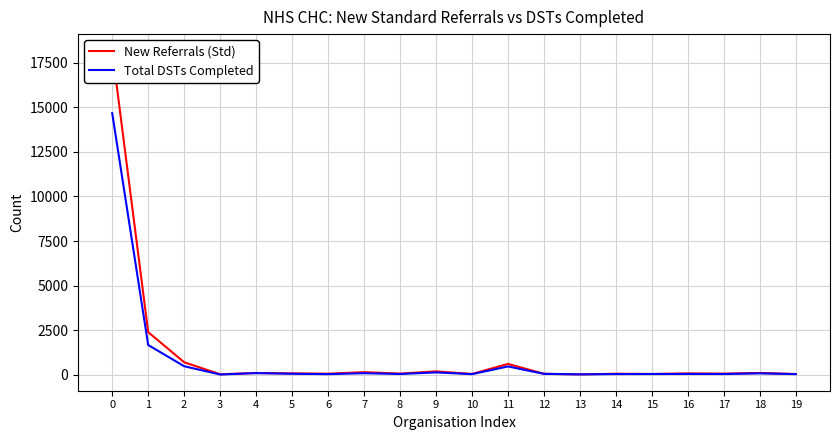

In Total DSTs Completed, how many points are higher than both neighbors (excluding endpoints)?

6